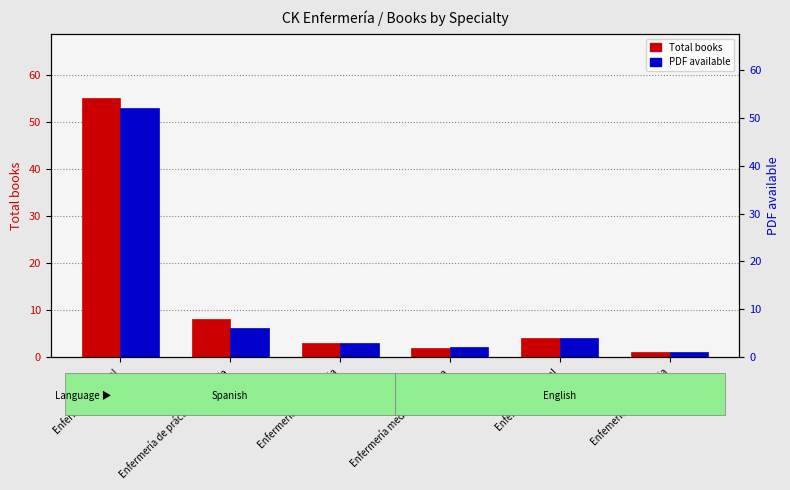

List the series in order of their peak value, lowest first.

PDF available, Total books